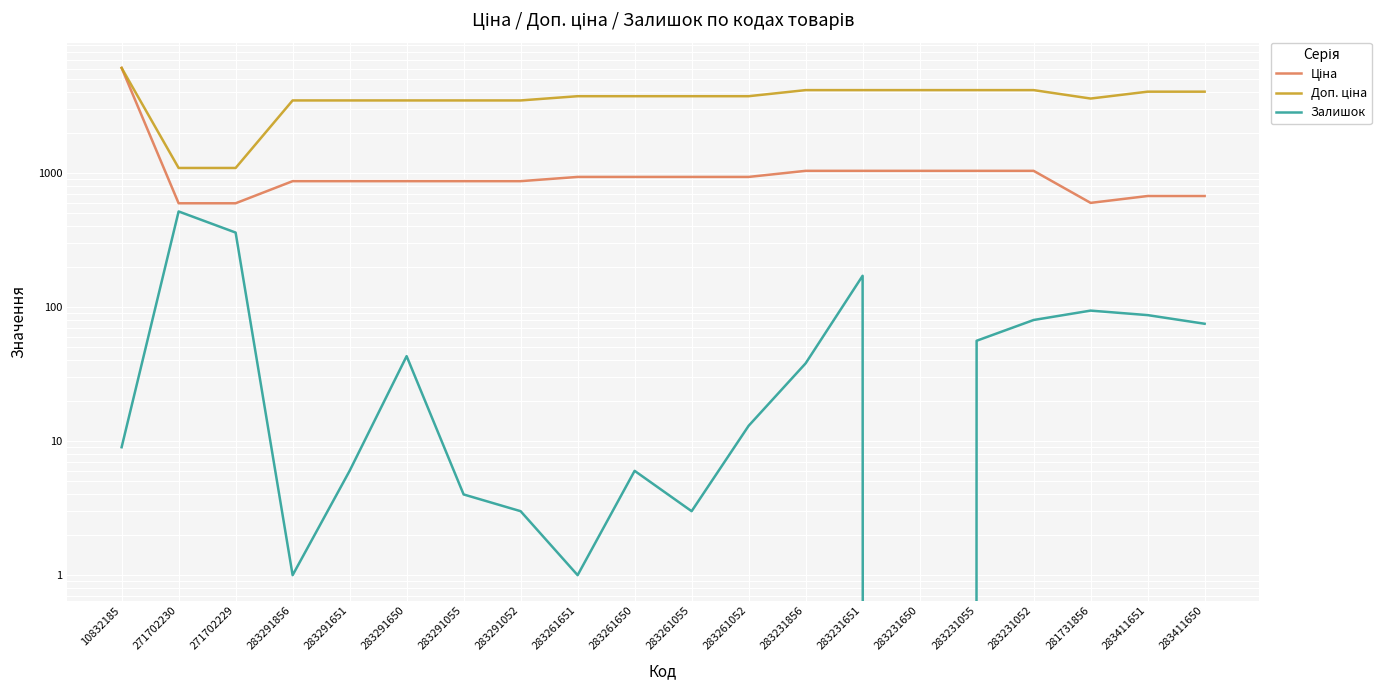

What is the difference between the maximum and minimum values in the Залишок series?

516.0